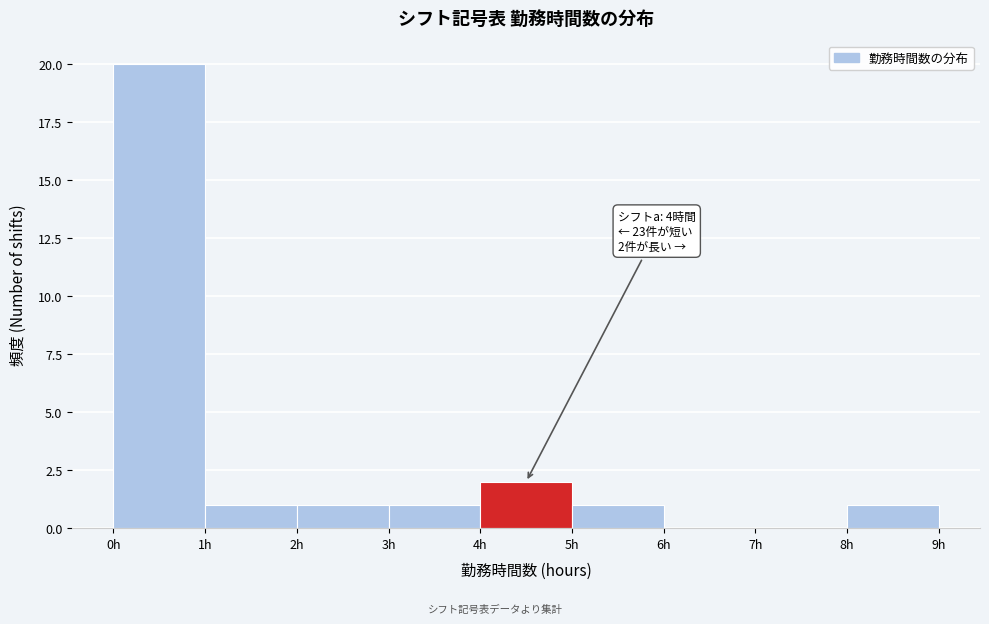

Over which range of the x-axis is the bar tallest?

0 to 1